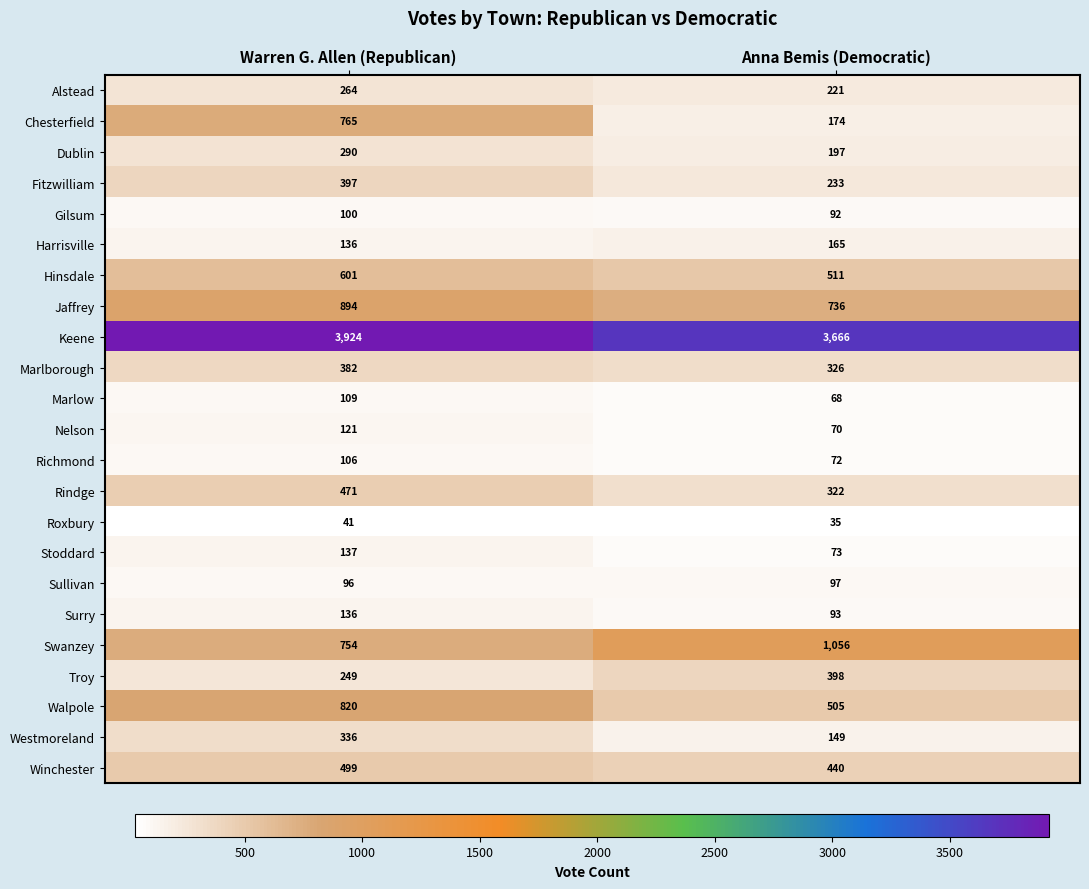

Is it true that Marlborough equals 326 at Anna Bemis (Democratic)?

True